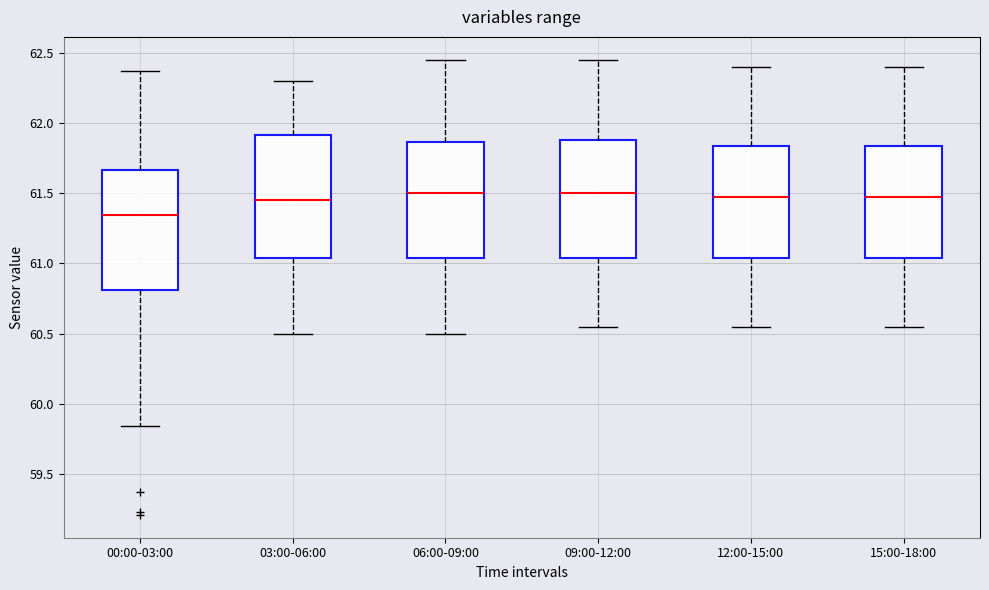

Which box's median line is the lowest?

00:00-03:00